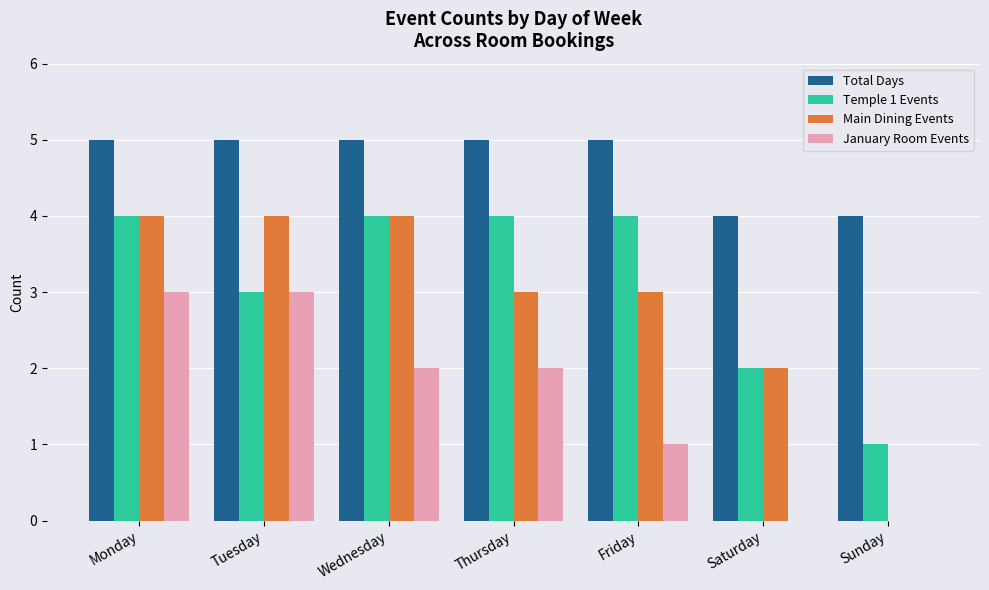

The value of January Room Events at Saturday is 2. True or false?

False